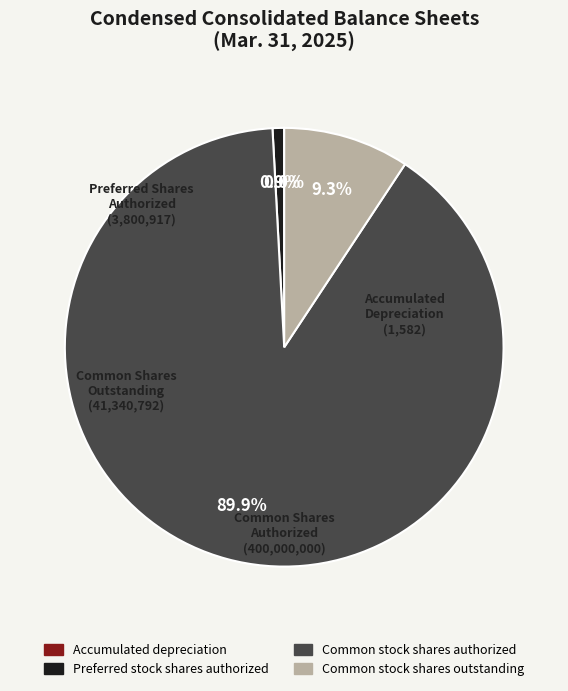

What percentage do Preferred stock shares authorized and Common stock shares authorized together represent?

90.7%